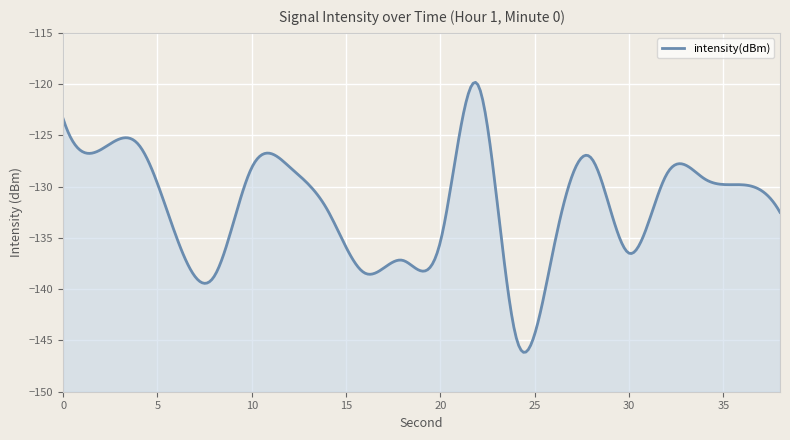

How many values exceed -129?

8